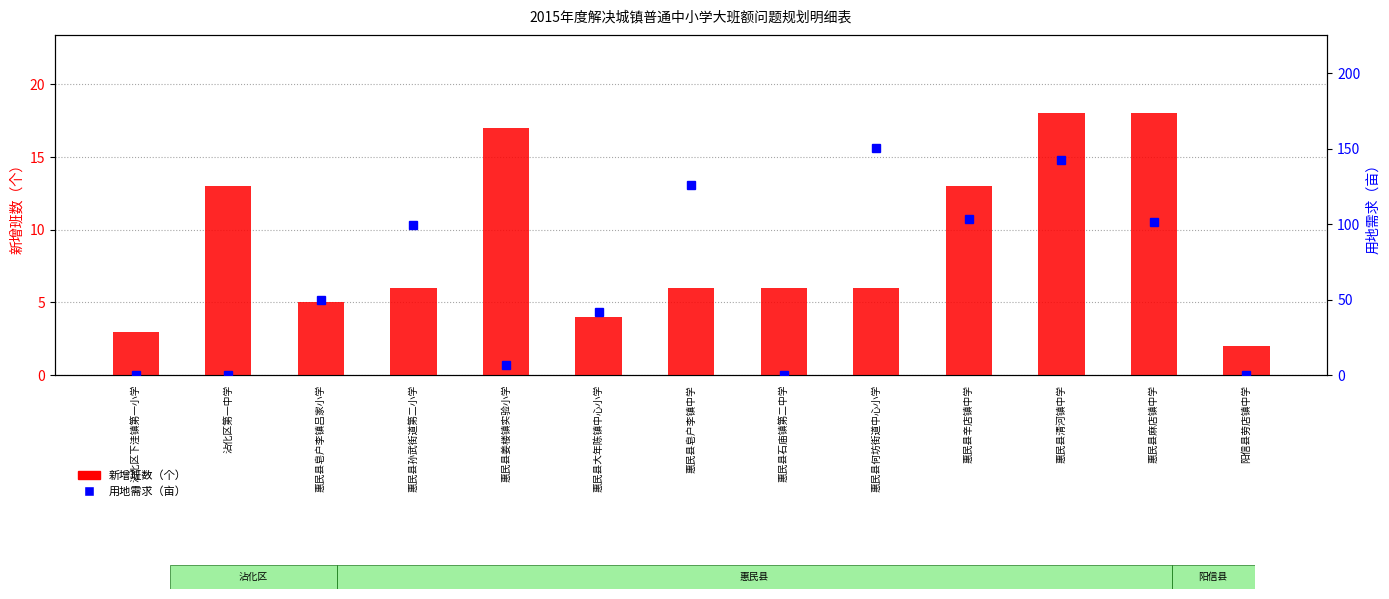

Between 惠民县何坊街道中心小学 and 阳信县劳店镇中学, which series saw the biggest shift?

用地需求（亩）